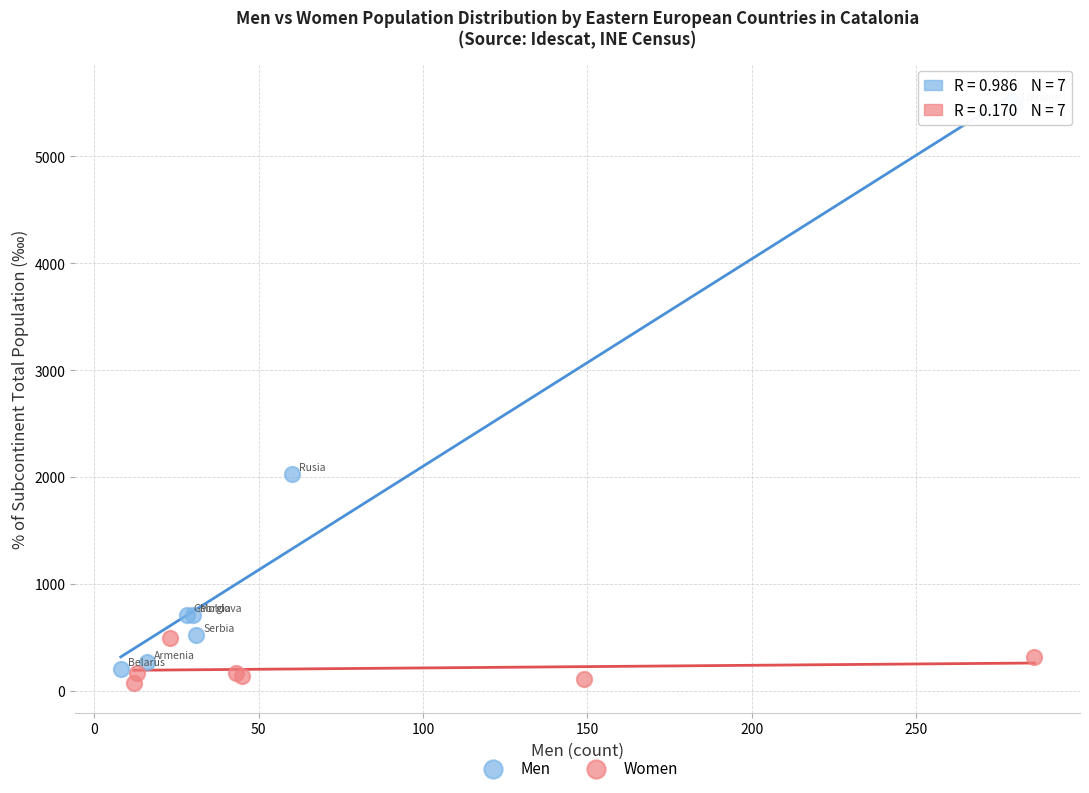

Which series has the widest spread of Y values?

Men